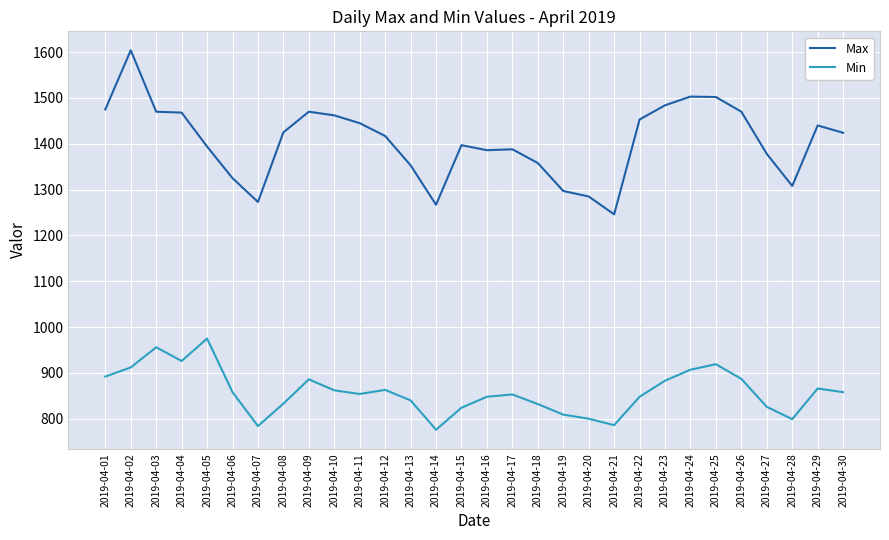

True or false: Min and Max cross at least once.

False